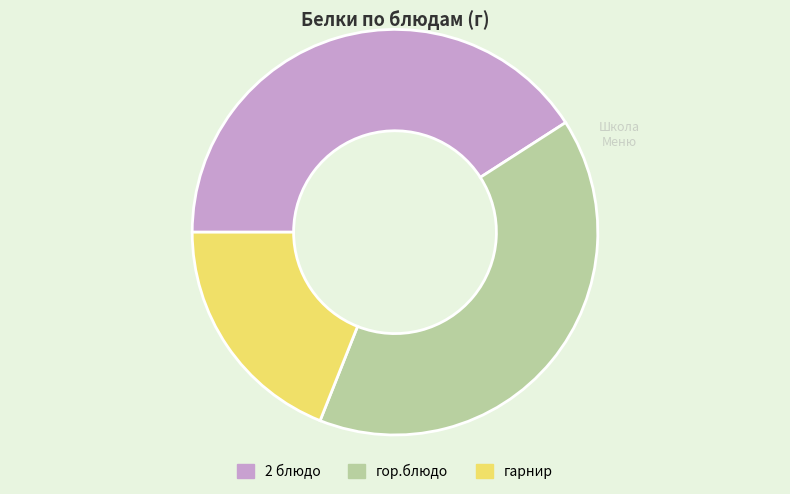

Is it true that 2 блюдо is 29% of the pie?

False